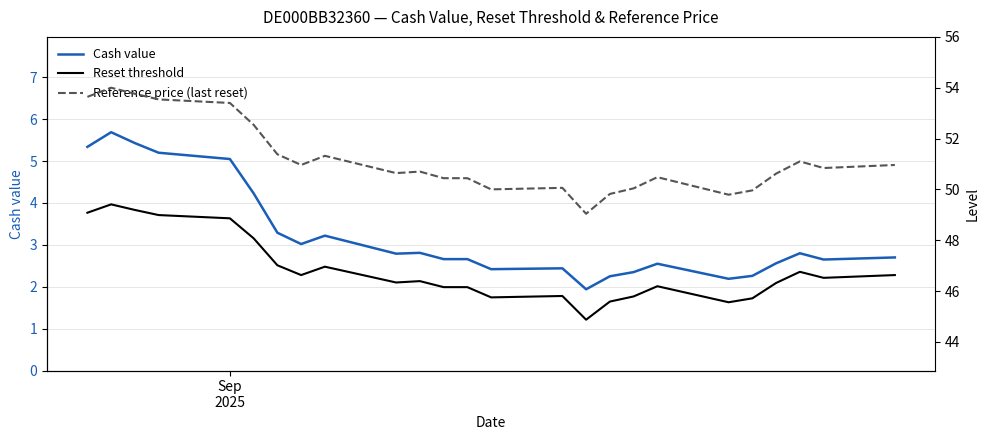

True or false: Cash value has more than 0 points higher than both neighbors.

True